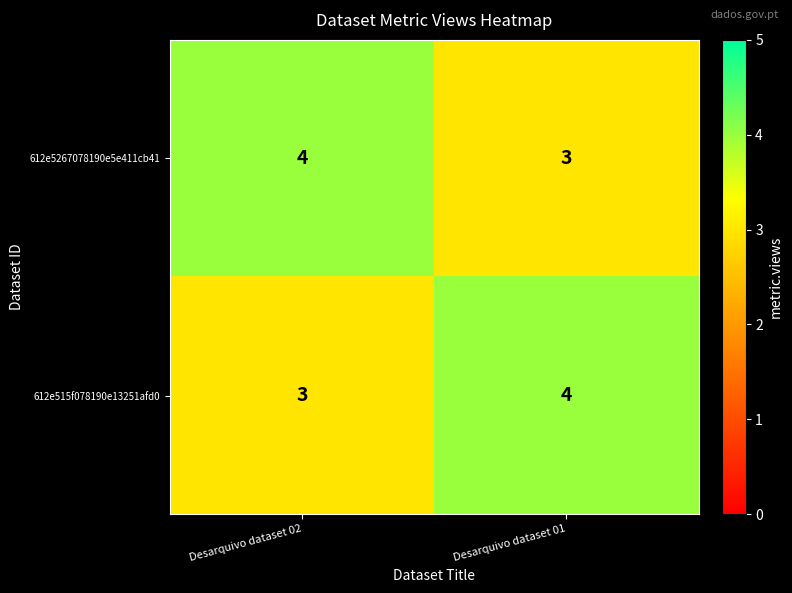

Reading right to left, transcribe all the data shown in this chart.

612e5267078190e5e411cb41: 3	4
612e515f078190e13251afd0: 4	3